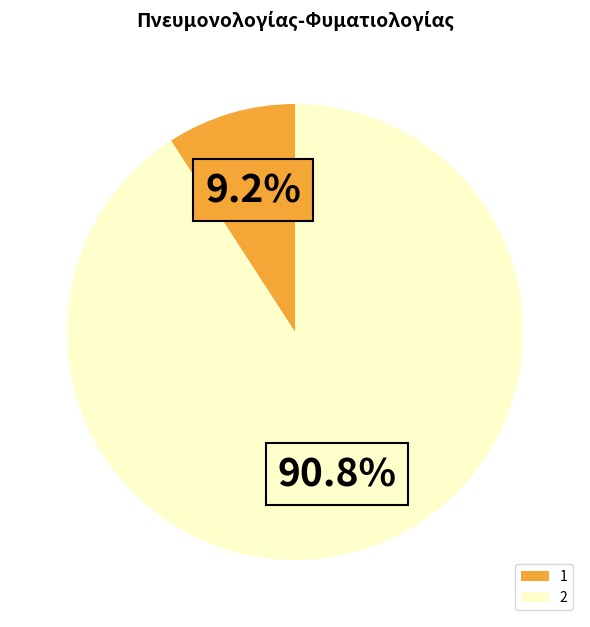

What is the smallest slice in the pie chart?

1